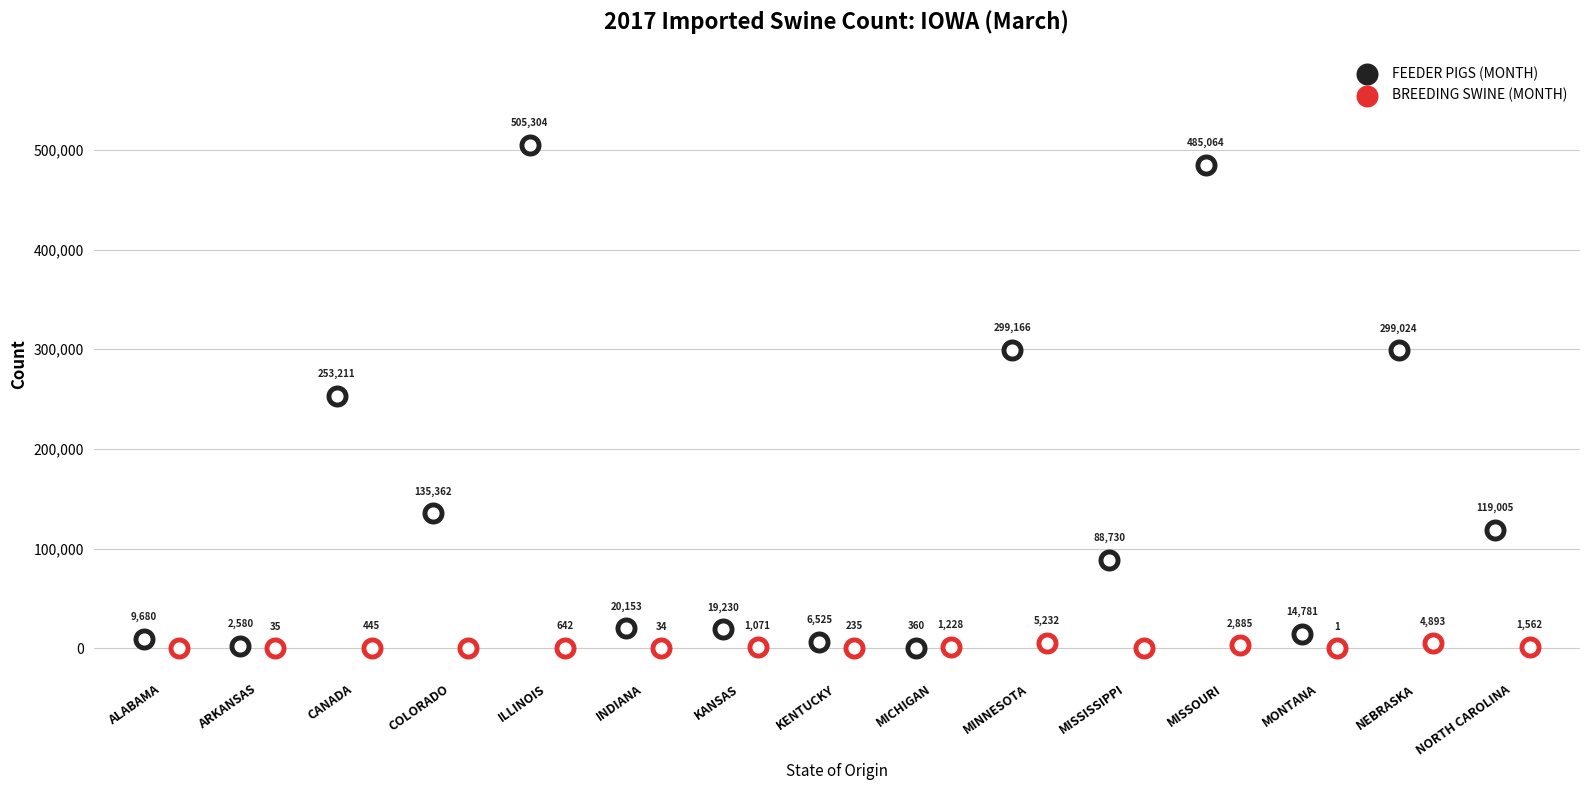

At how many categories does at least one series exceed 155509?

5